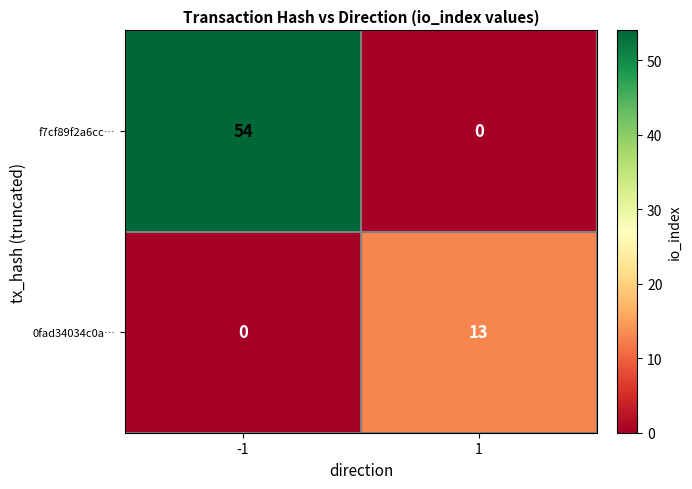

Between -1 and 1, which series saw the biggest shift?

f7cf89f2a6cc…